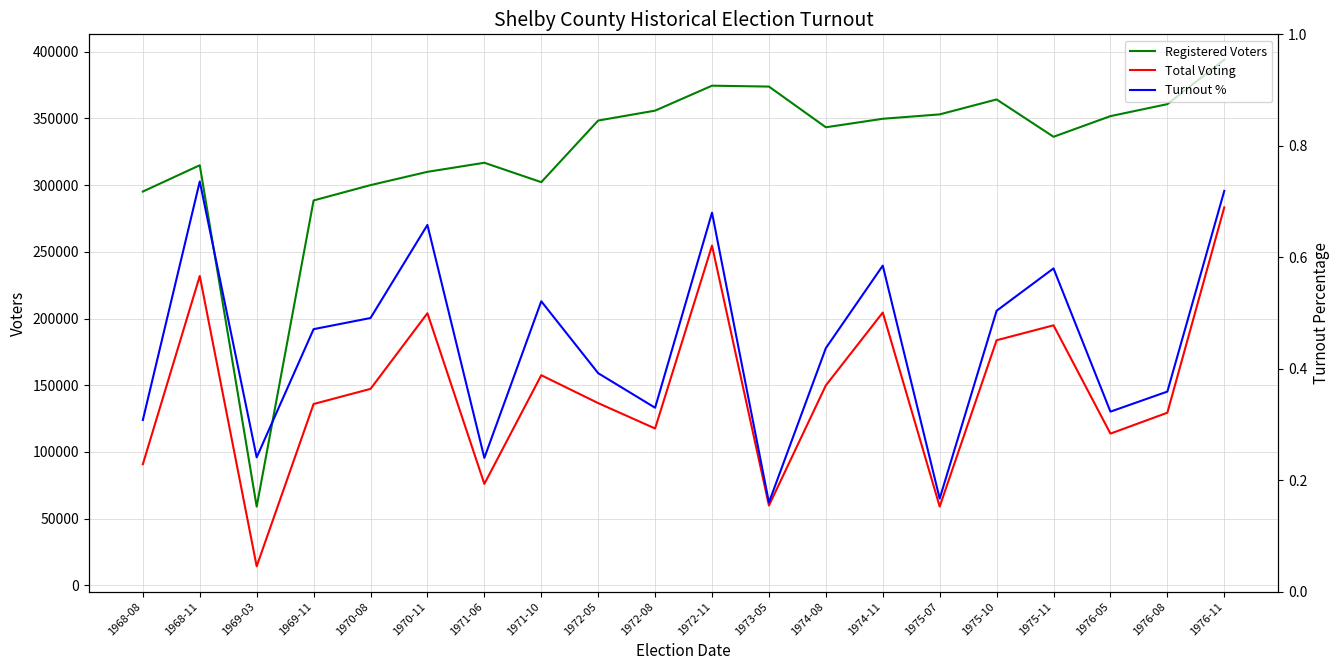

True or false: Registered Voters has a value of 343408.0 at 1974-08.

True